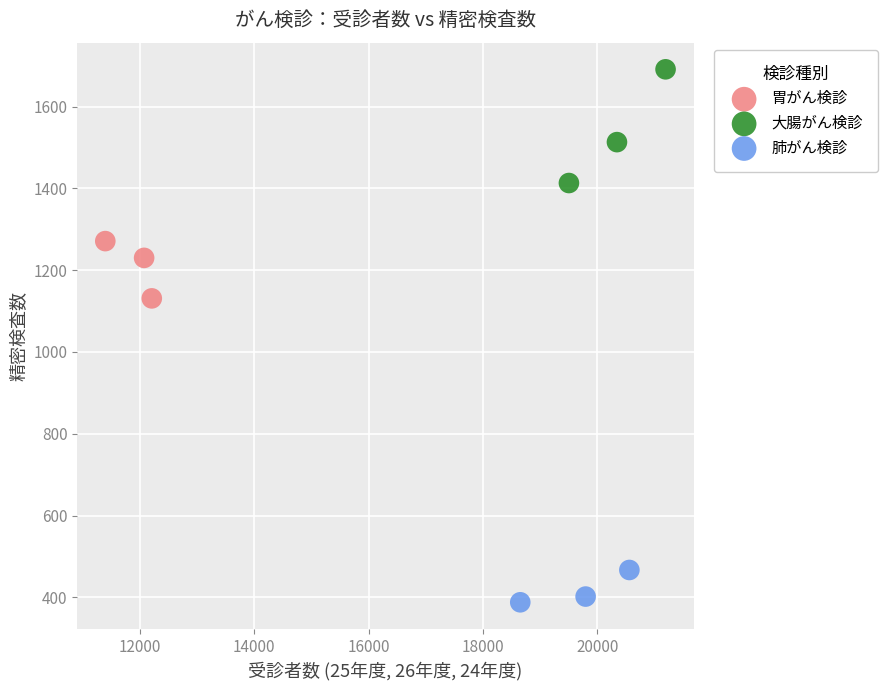

What are all the series names shown in the legend?

胃がん検診, 大腸がん検診, 肺がん検診